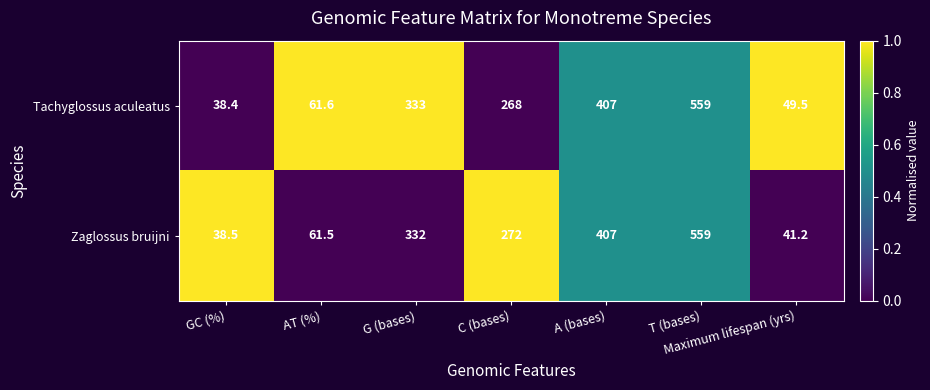

Which series has the largest range (max minus min)?

Tachyglossus aculeatus